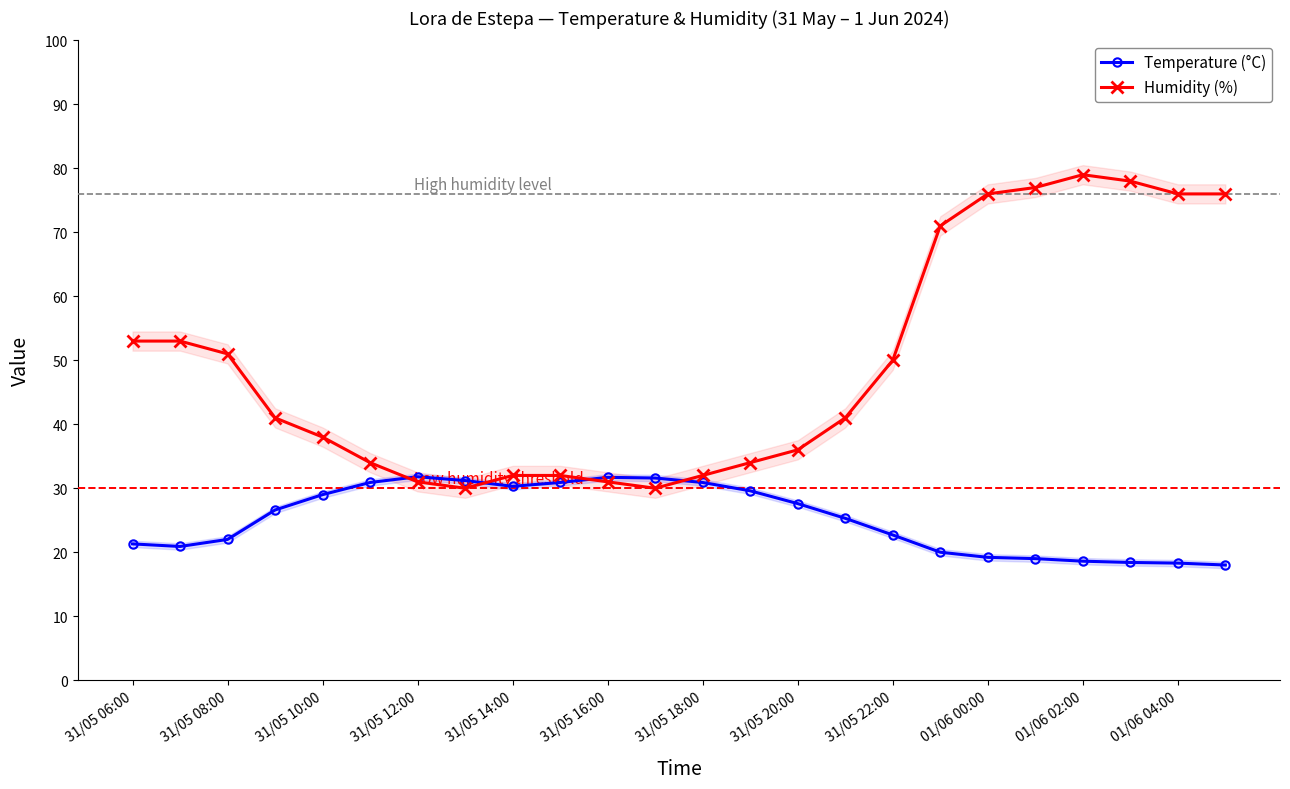

What is the highest value of the Temperature (°C) series?

31.8